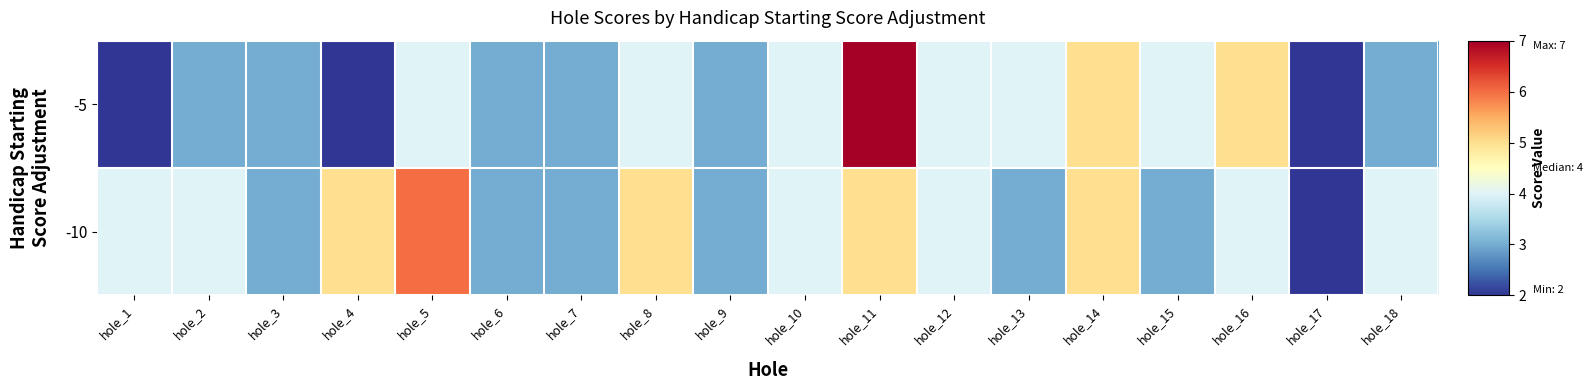

Reading left to right, extract all data points from this chart.

-5: hole_1=2	hole_2=3	hole_3=3	hole_4=2	hole_5=4	hole_6=3	hole_7=3	hole_8=4	hole_9=3	hole_10=4	hole_11=7	hole_12=4	hole_13=4	hole_14=5	hole_15=4	hole_16=5	hole_17=2	hole_18=3
-10: hole_1=4	hole_2=4	hole_3=3	hole_4=5	hole_5=6	hole_6=3	hole_7=3	hole_8=5	hole_9=3	hole_10=4	hole_11=5	hole_12=4	hole_13=3	hole_14=5	hole_15=3	hole_16=4	hole_17=2	hole_18=4